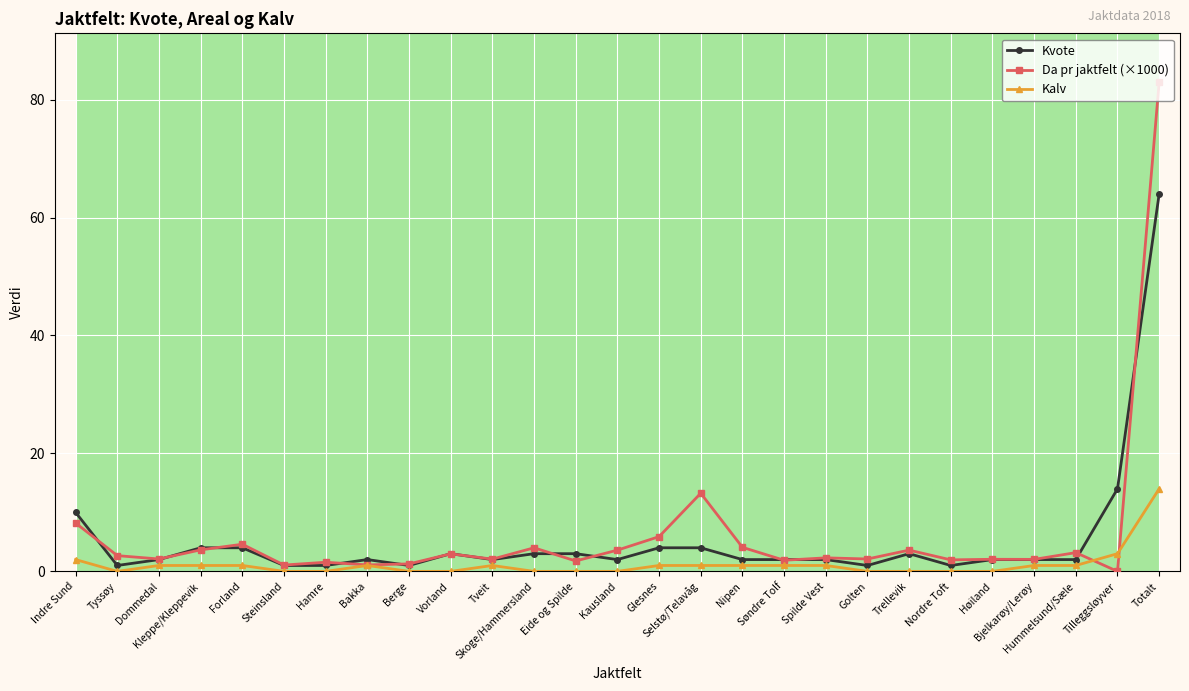

Which series changed the most between Kleppe/Kleppevik and Nordre Toft?

Kvote